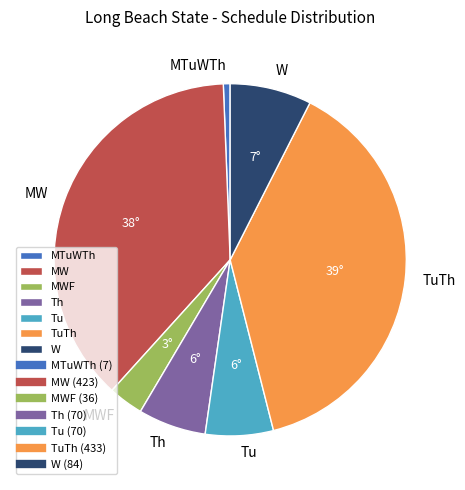

Combined, do MWF and W account for over 50%?

No